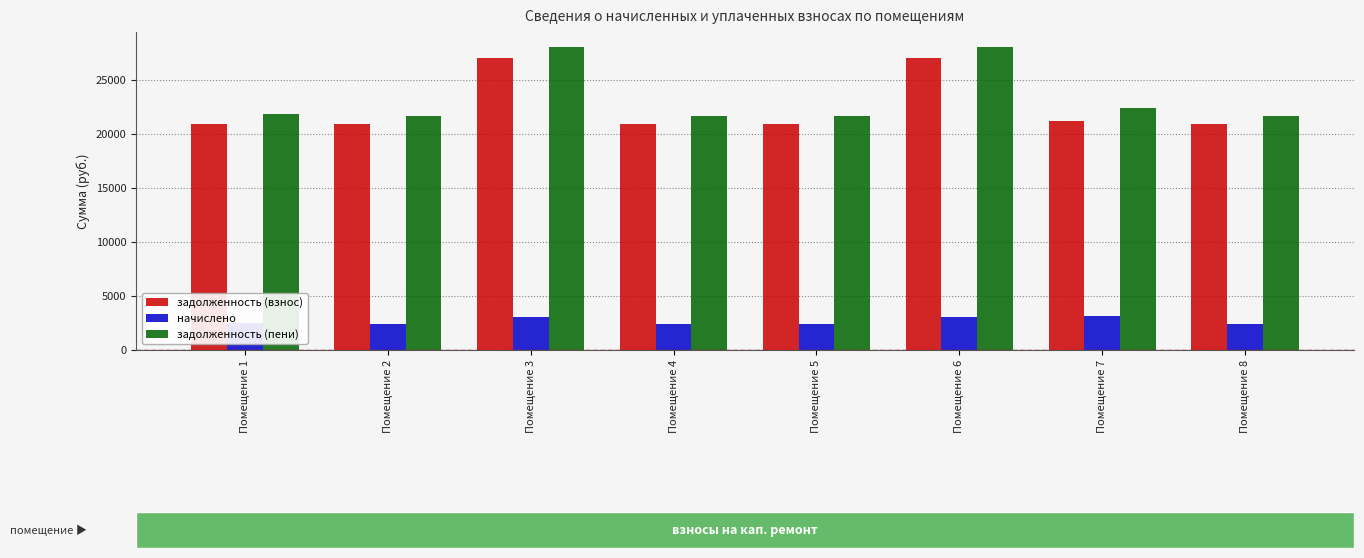

What is the minimum value shown in the chart?

2398.5